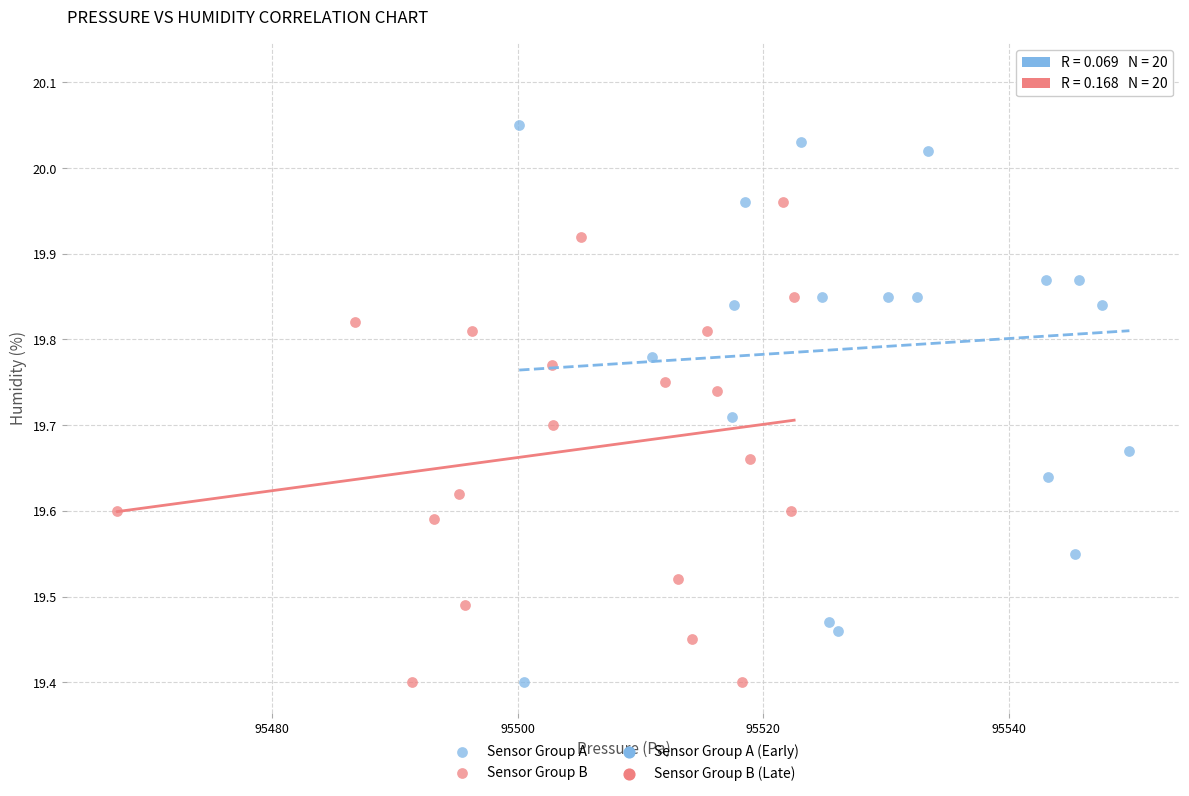

Which series contains the highest Y value?

Sensor Group A